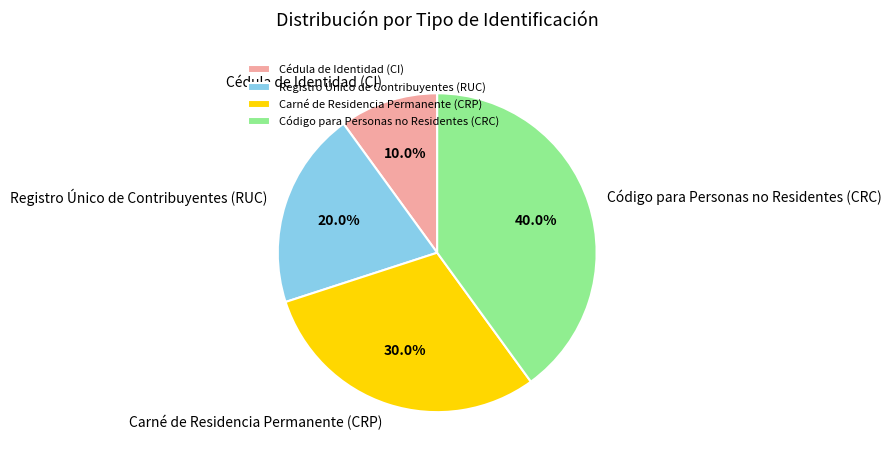

What percentage is NOT represented by Código para Personas no Residentes (CRC)?

60.0%